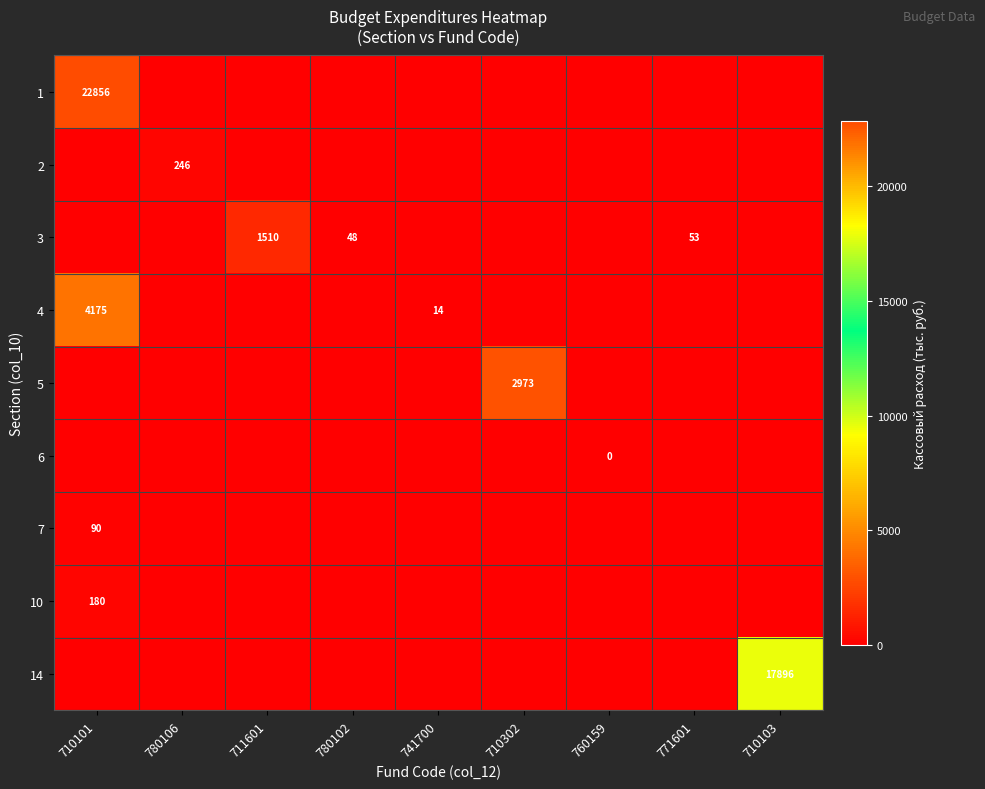

What is the difference between the maximum and second lowest values in the 2 series?

245.5